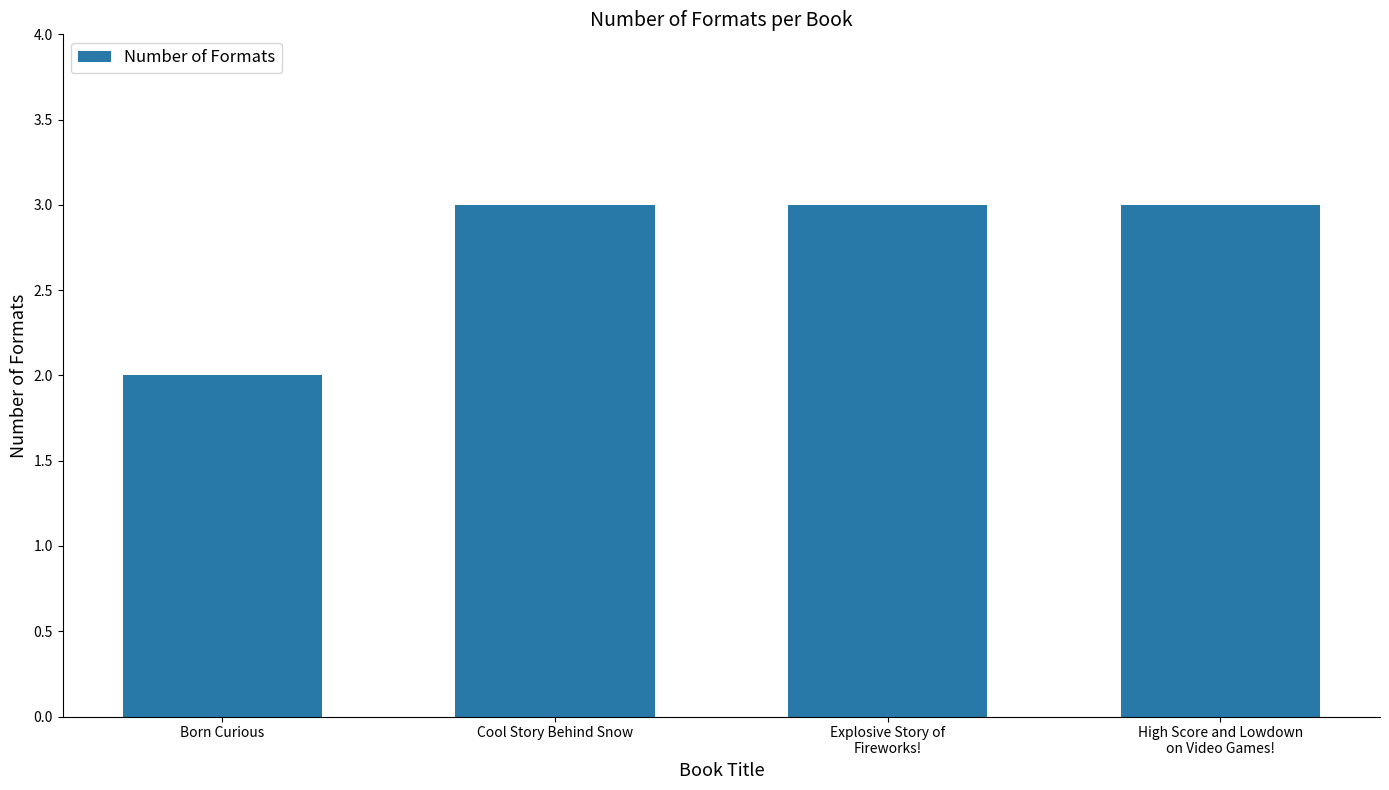

Reading left to right, extract all data points from this chart.

2	3	3	3